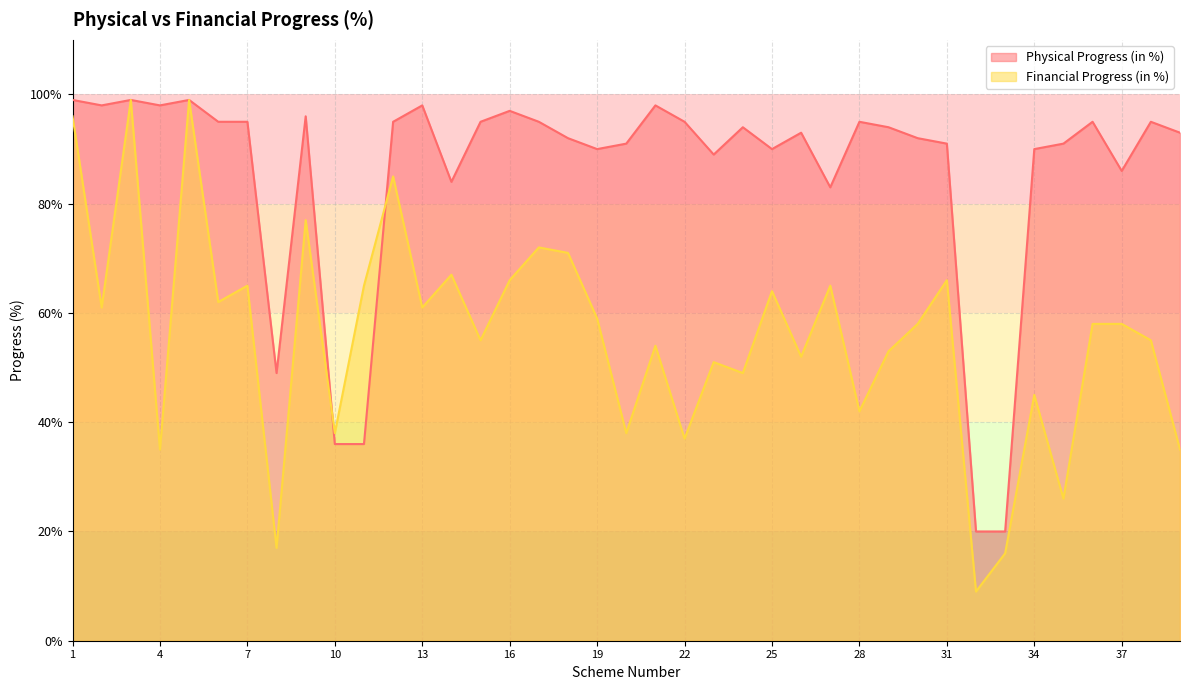

At 9, list the series in order from smallest to largest.

Financial Progress (in %), Physical Progress (in %)